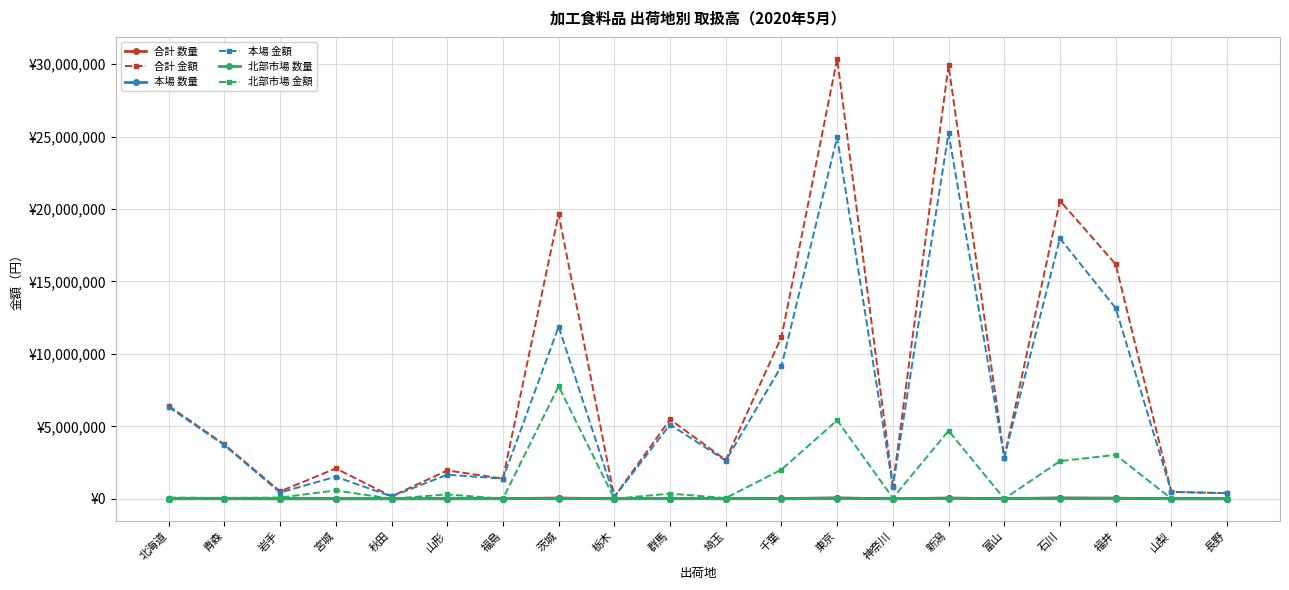

The value of 合計 数量 at 新潟 is 40111. True or false?

True